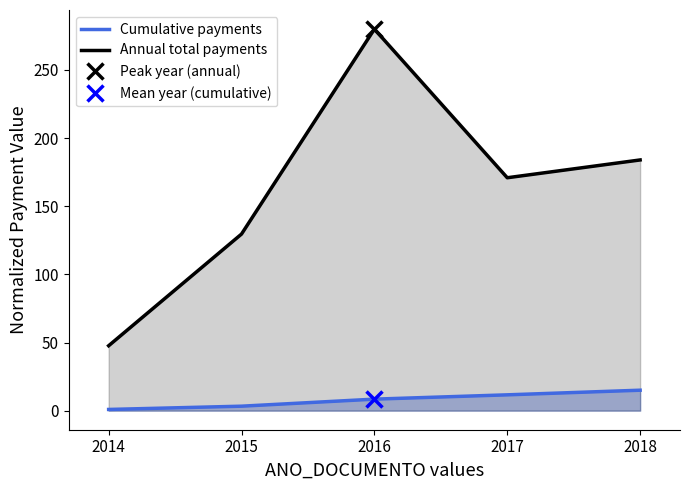

Where is the first local maximum for Annual total payments?

2016